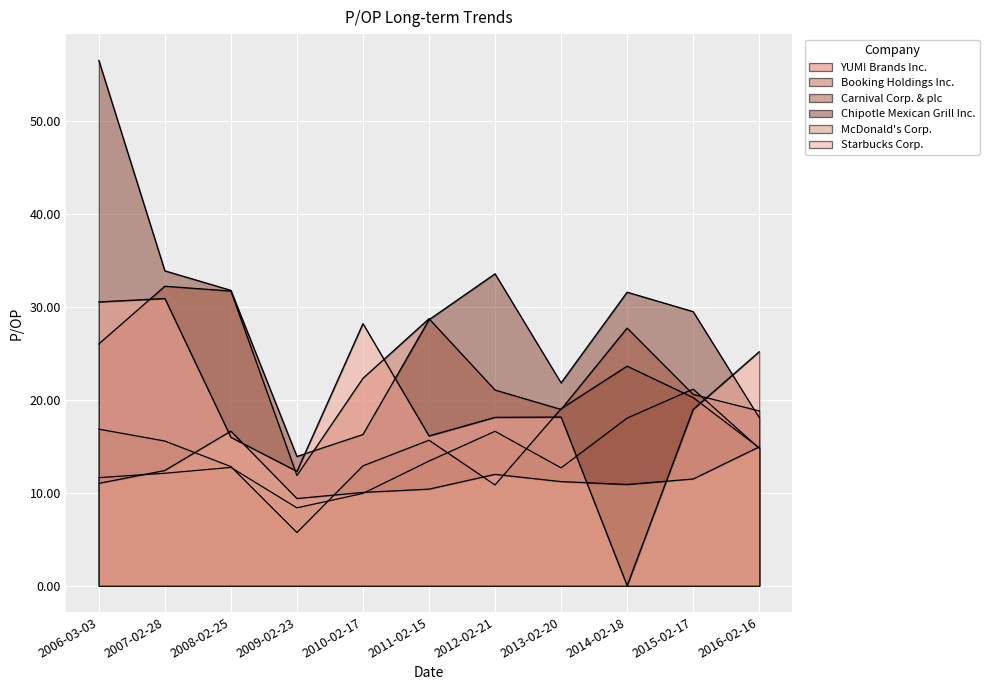

Rank the series at 2013-02-20 from highest to lowest value.

Chipotle Mexican Grill Inc., Carnival Corp. & plc, Booking Holdings Inc., Starbucks Corp., YUM! Brands Inc., McDonald's Corp.